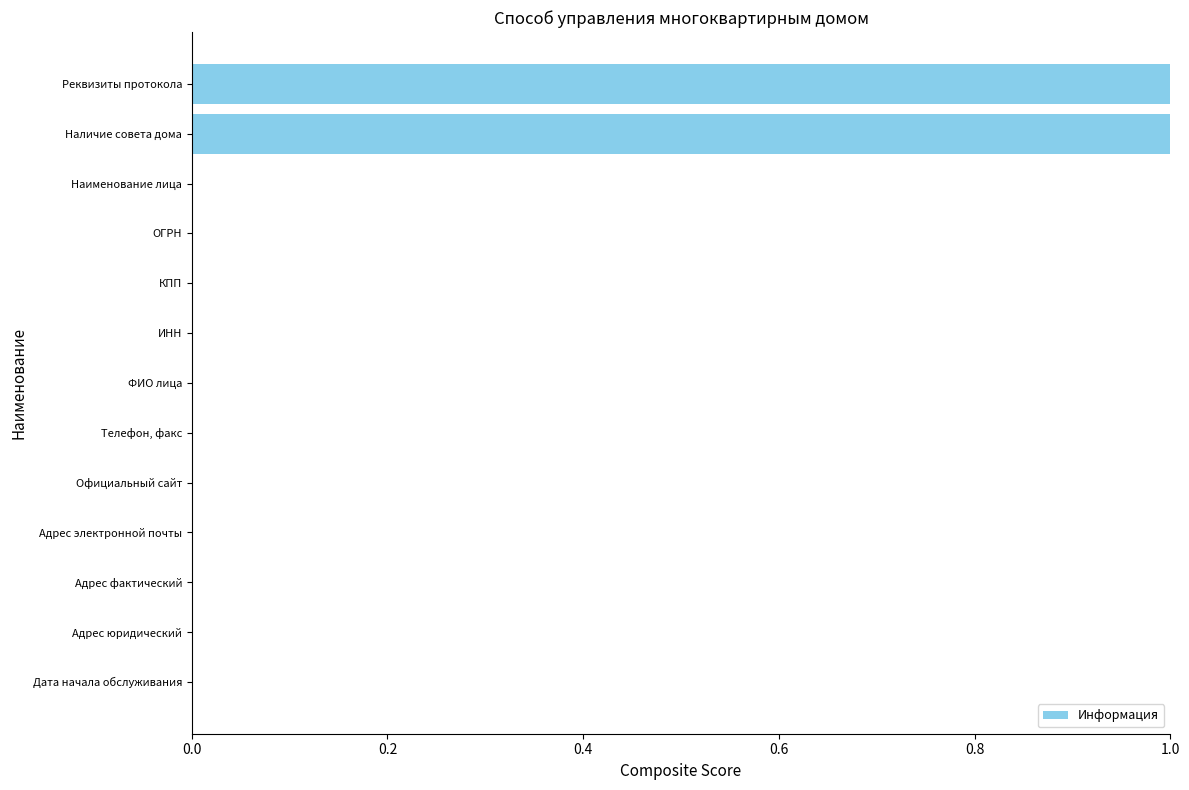

What is the sum of all values?

2